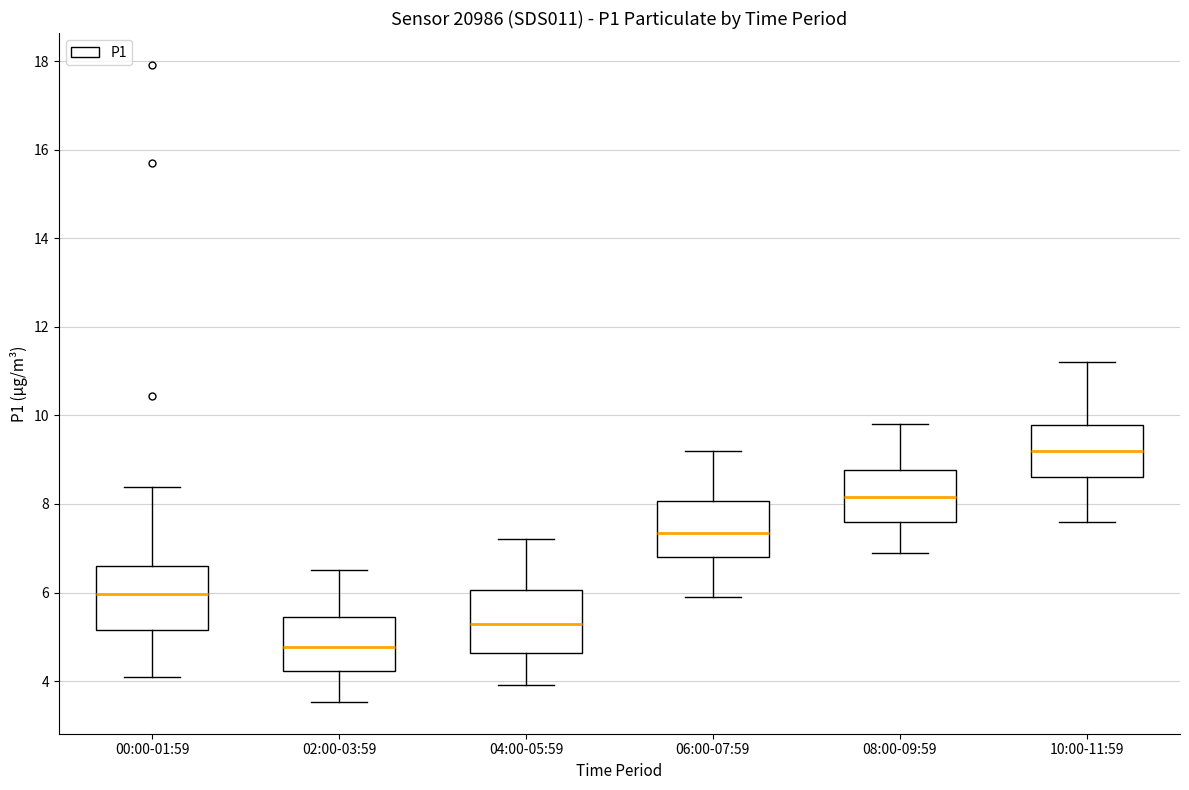

Which box has the lowest median line?

02:00-03:59